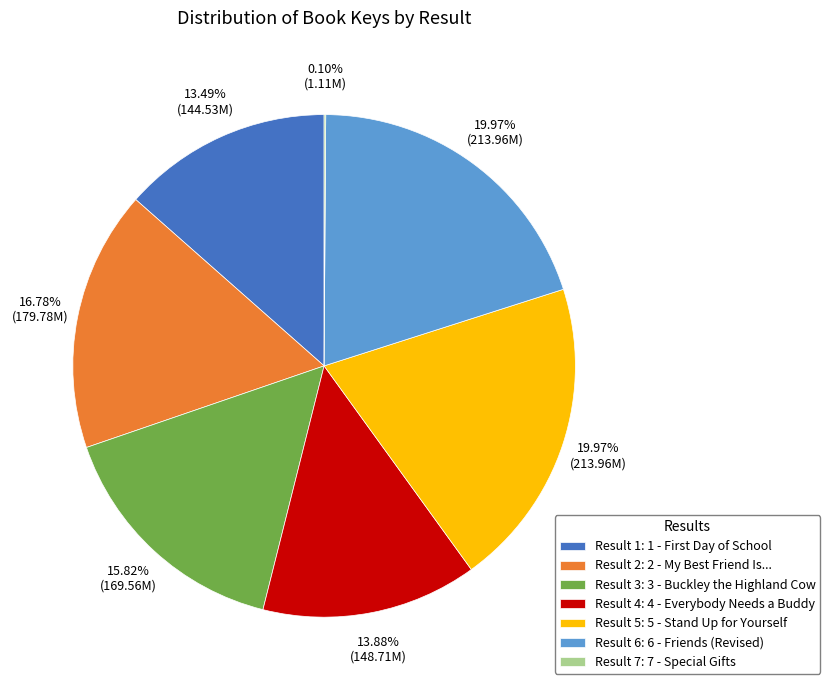

Is the sum of Result 6: 6 - Friends (Revised) and Result 5: 5 - Stand Up for Yourself greater than half?

No